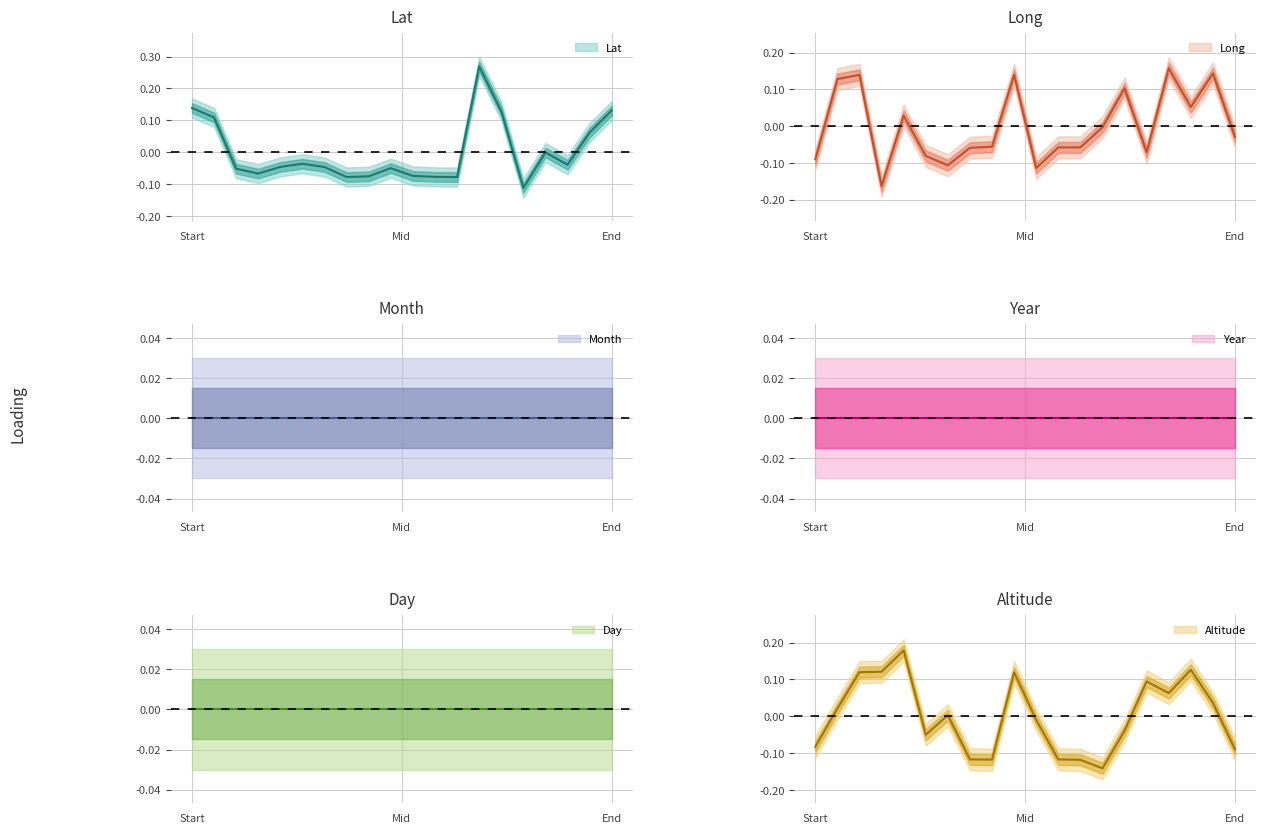

List the series in order of their peak value, lowest first.

Month, Year, Day, Long, Altitude, Lat